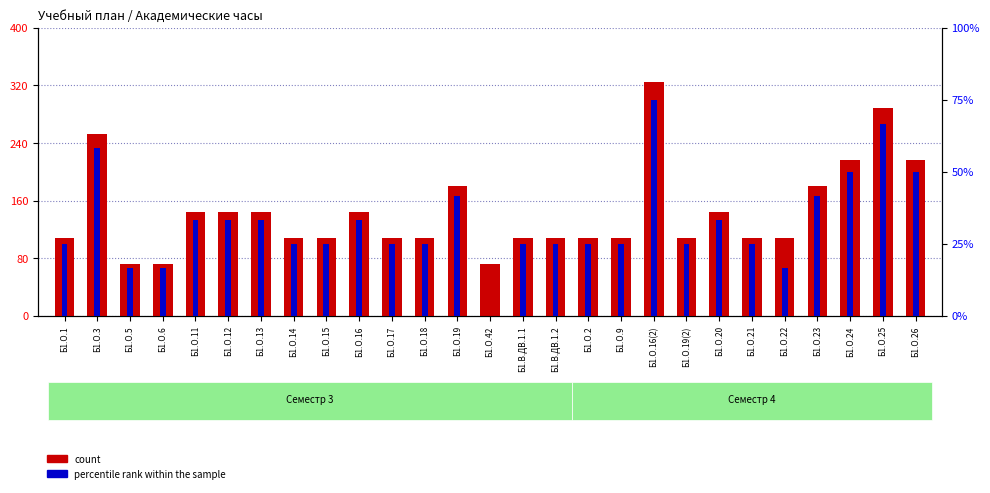

What position from the left is Б1.О.15?

9